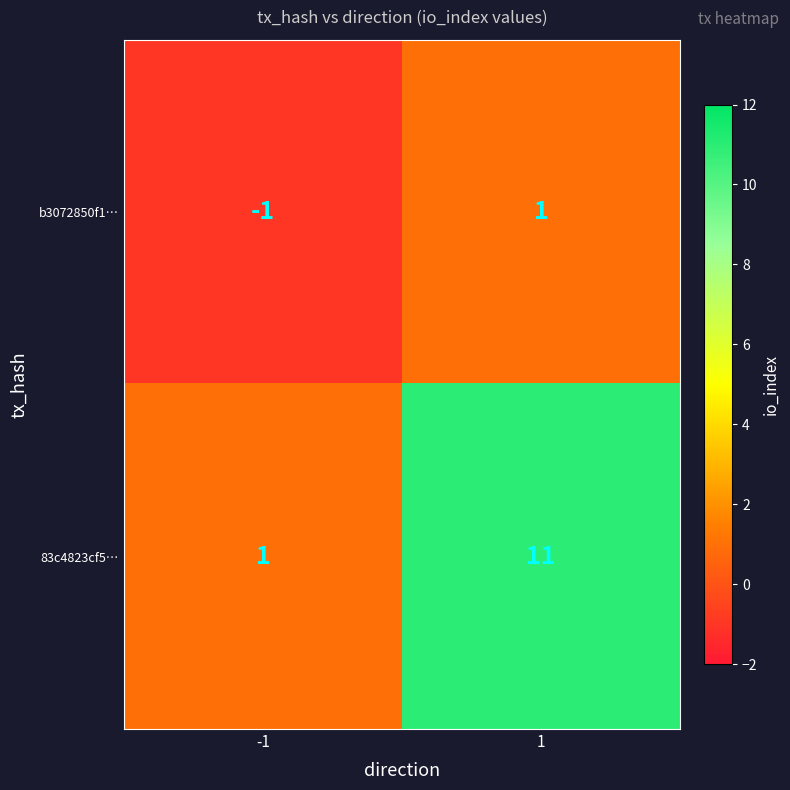

What is the spread (max minus min) of values at 1?

10